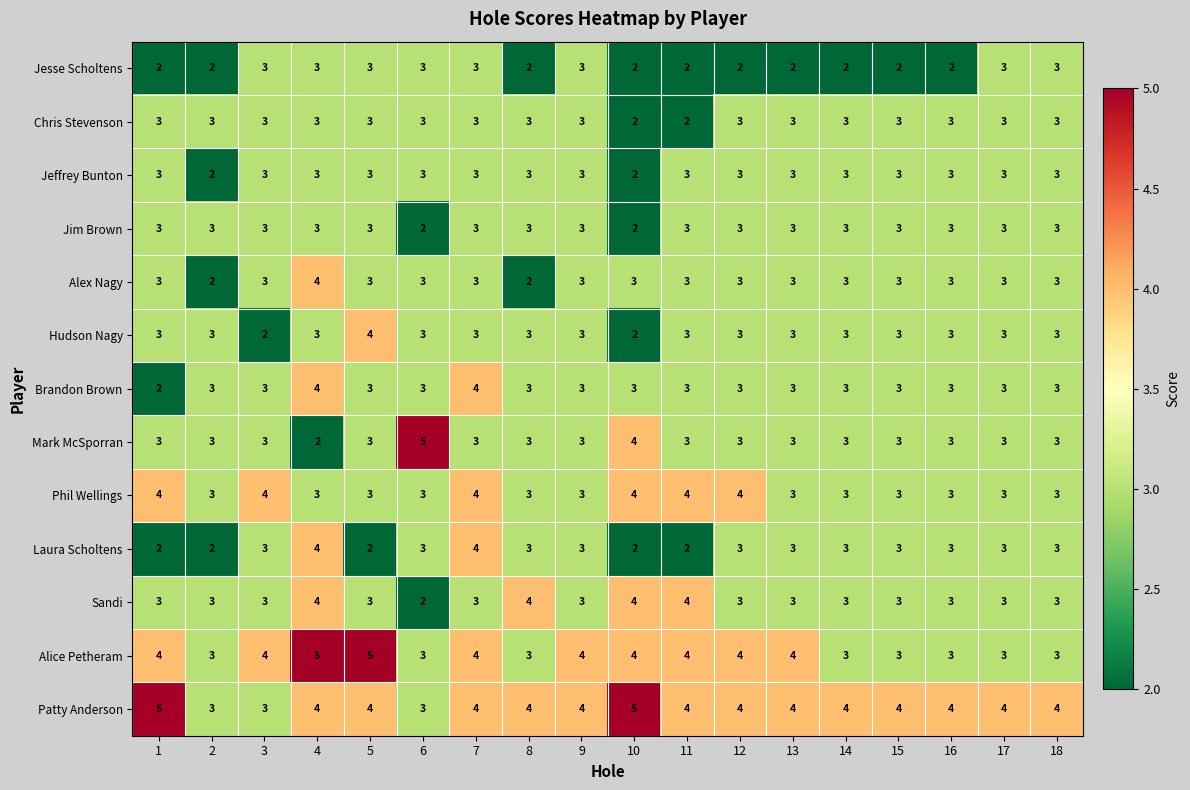

Is it true that Hudson Nagy equals 3 at 15?

True